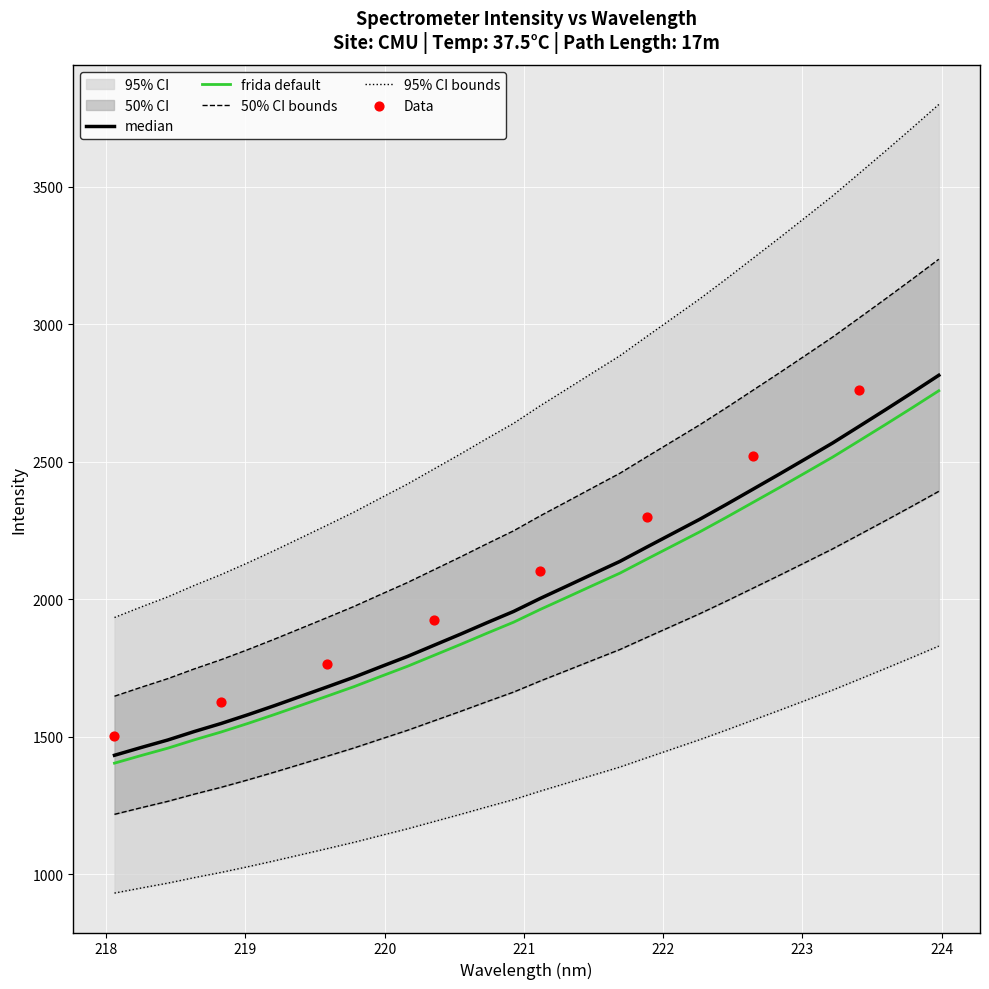

What is the change in value from 220.3533 to 221.1174?

+170.6